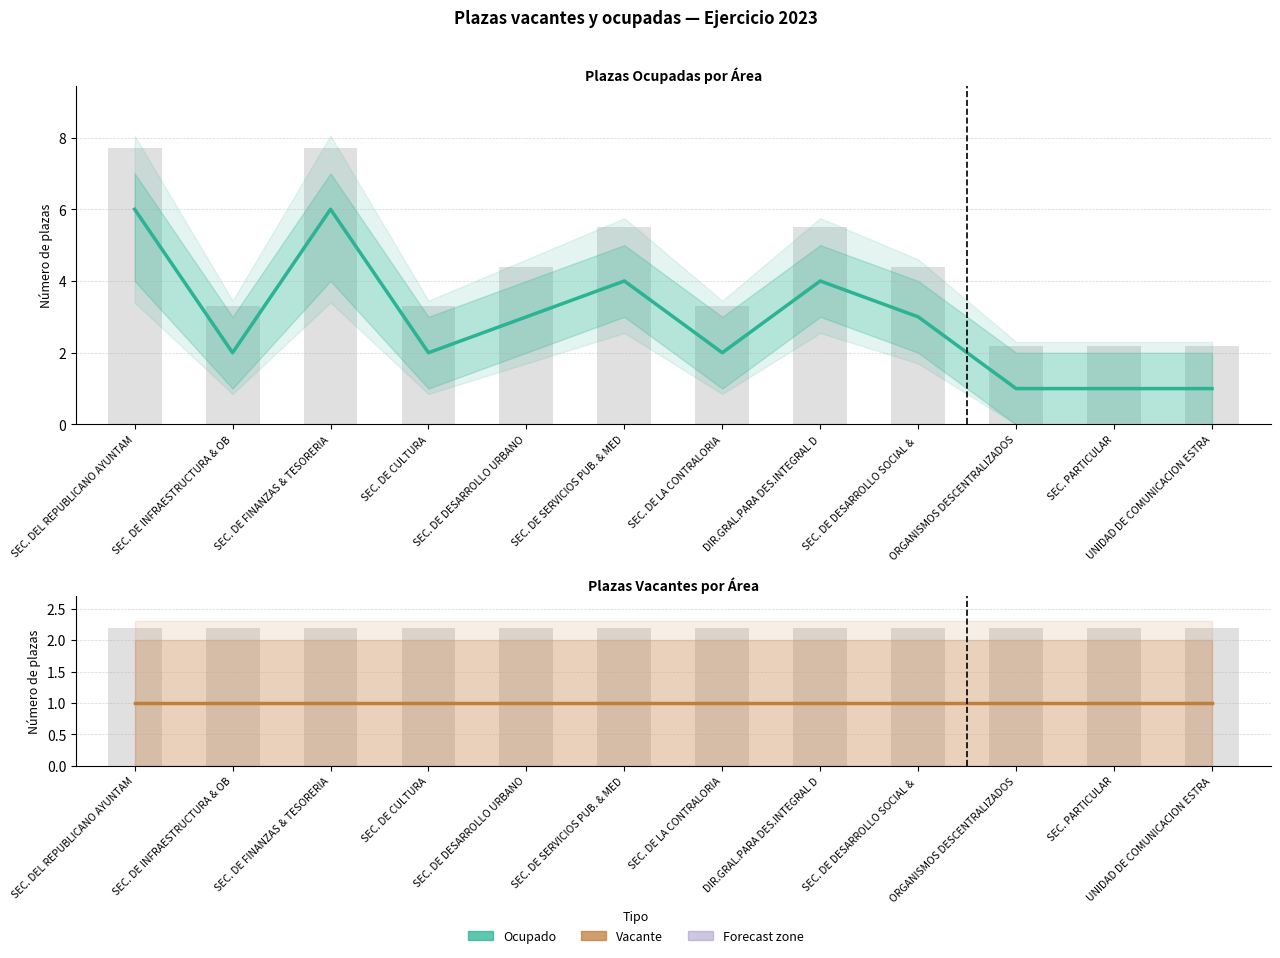

At how many categories does at least one series exceed 4?

2